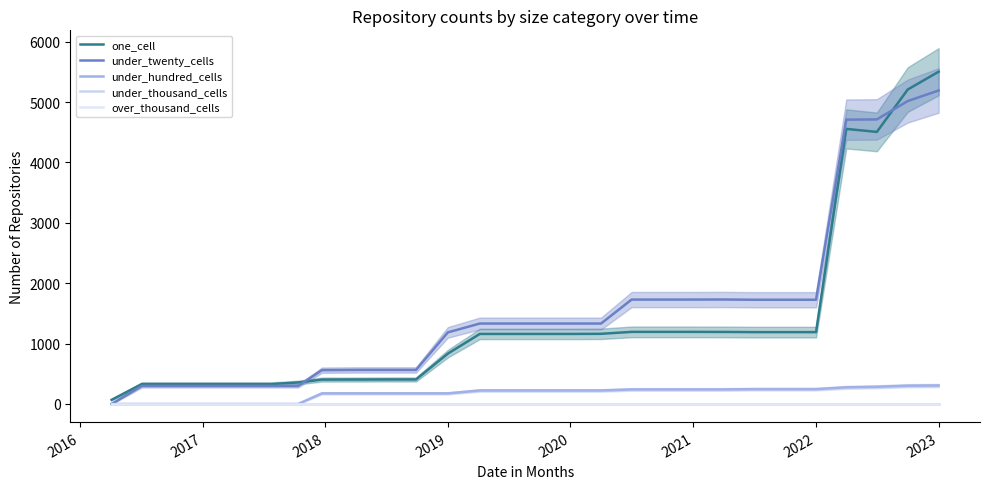

Does the chart display data point markers on the line(s)?

No